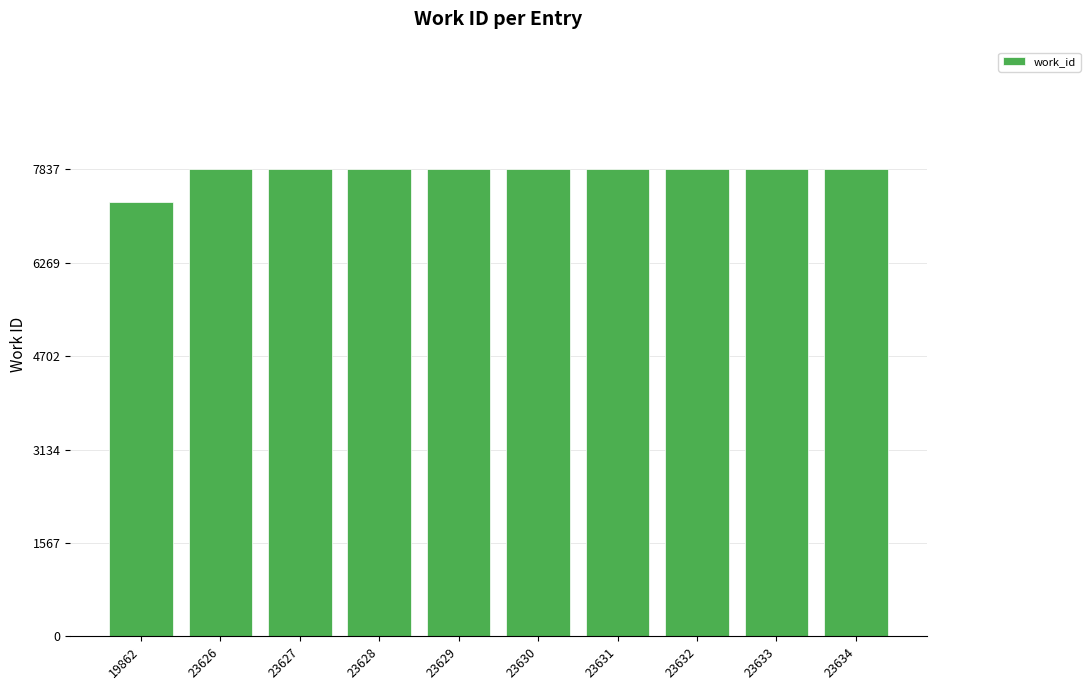

At which category does the chart reach its minimum across all series?

19862